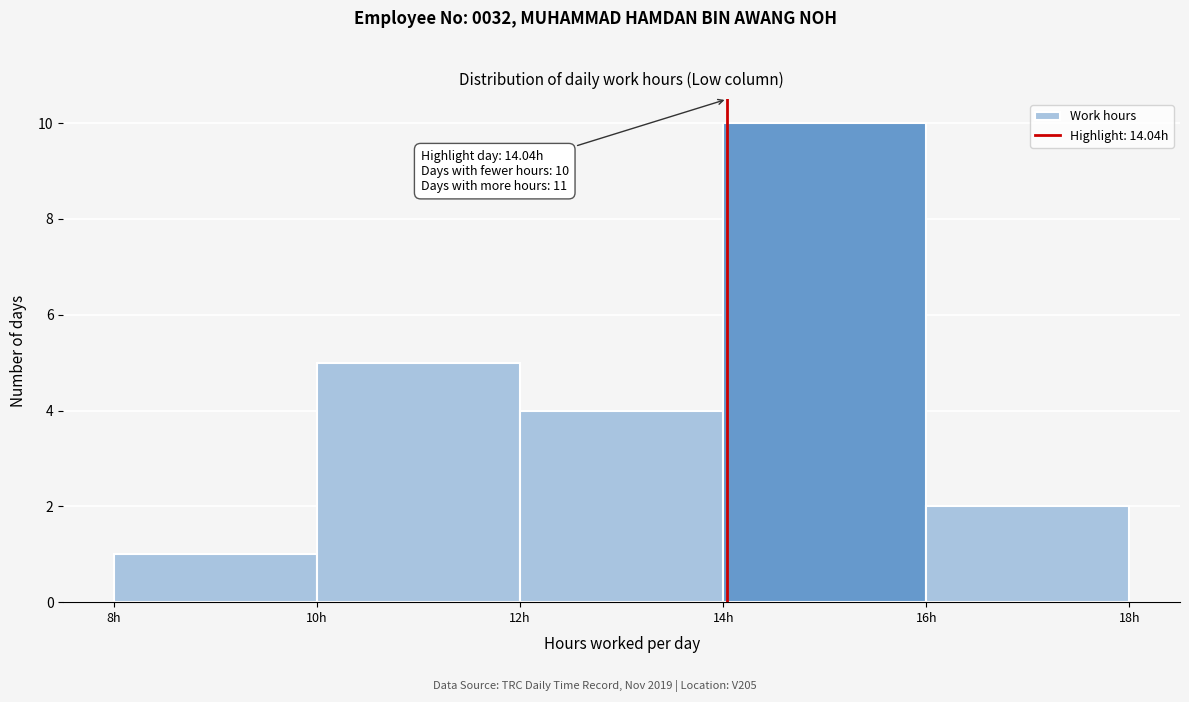

Over which range of the x-axis is the bar tallest?

14 to 16